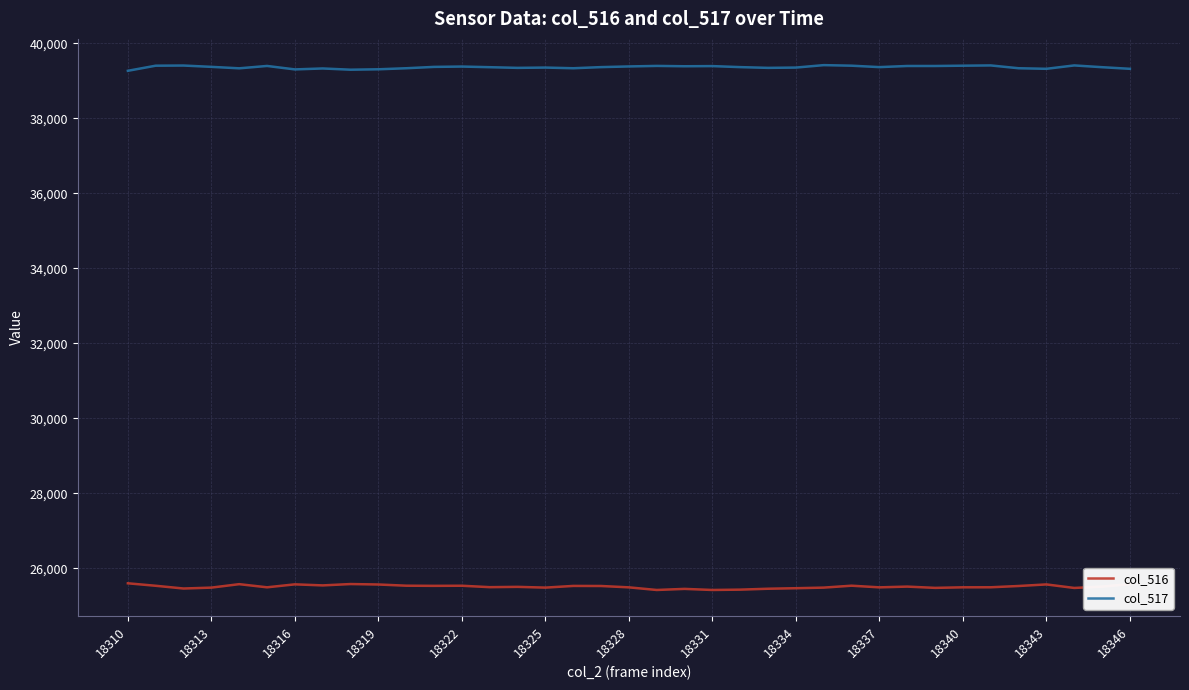

Count the number of data series in this chart.

2